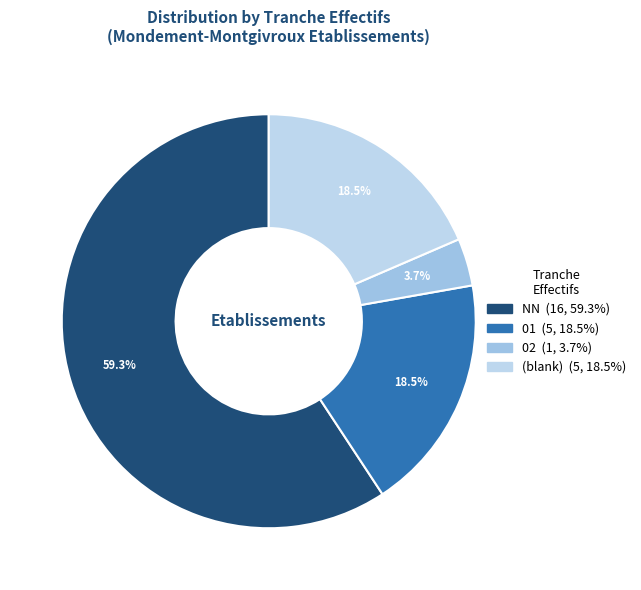

What is the smallest slice in the pie chart?

02